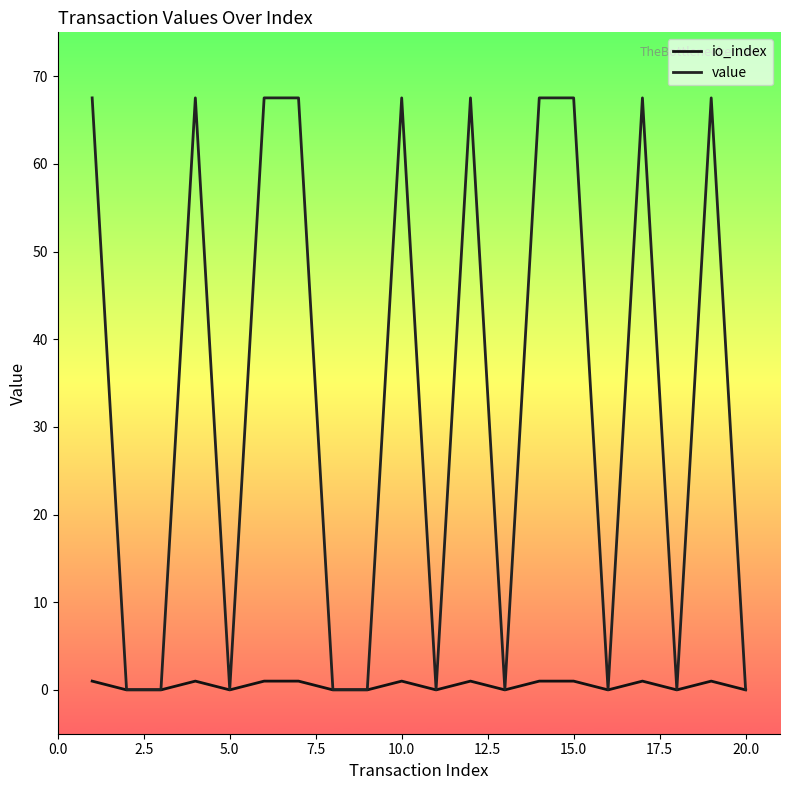

How many lines are shown in the chart?

2